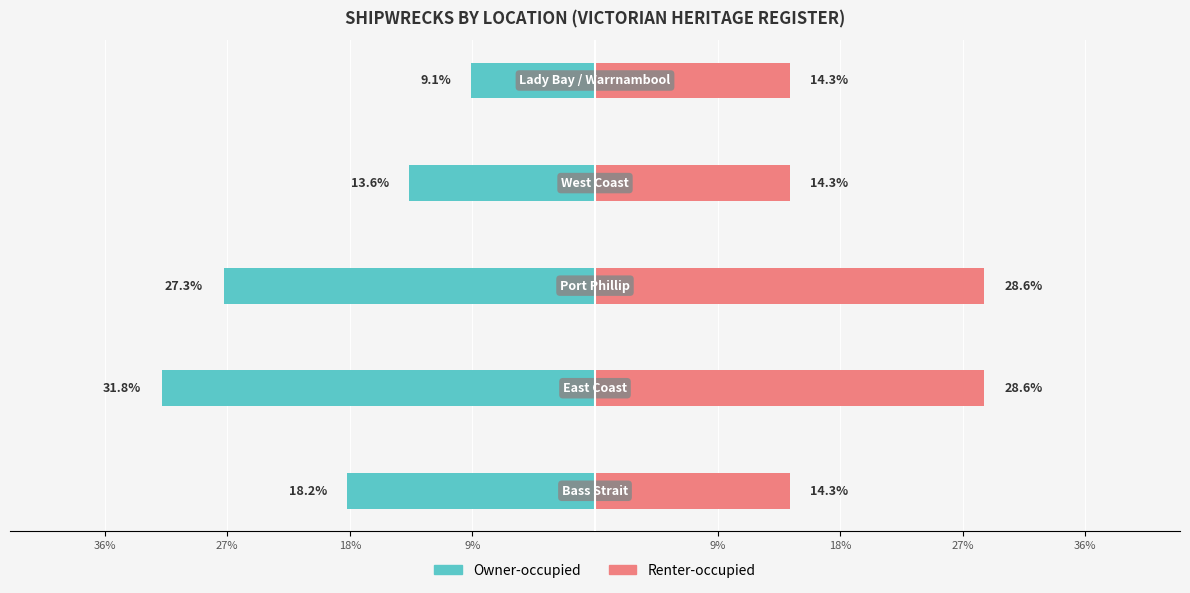

Does the chart contain stacked bars?

No